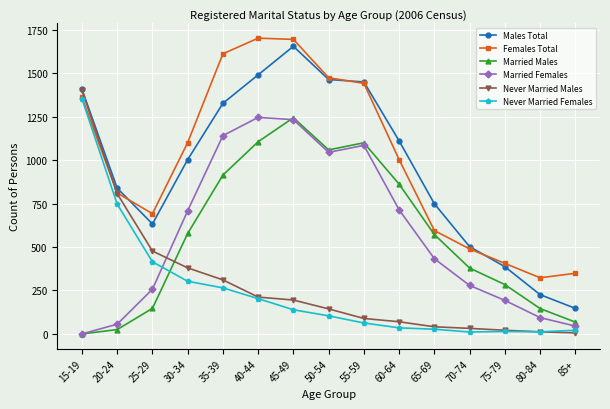

Which series has the largest range (max minus min)?

Males Total